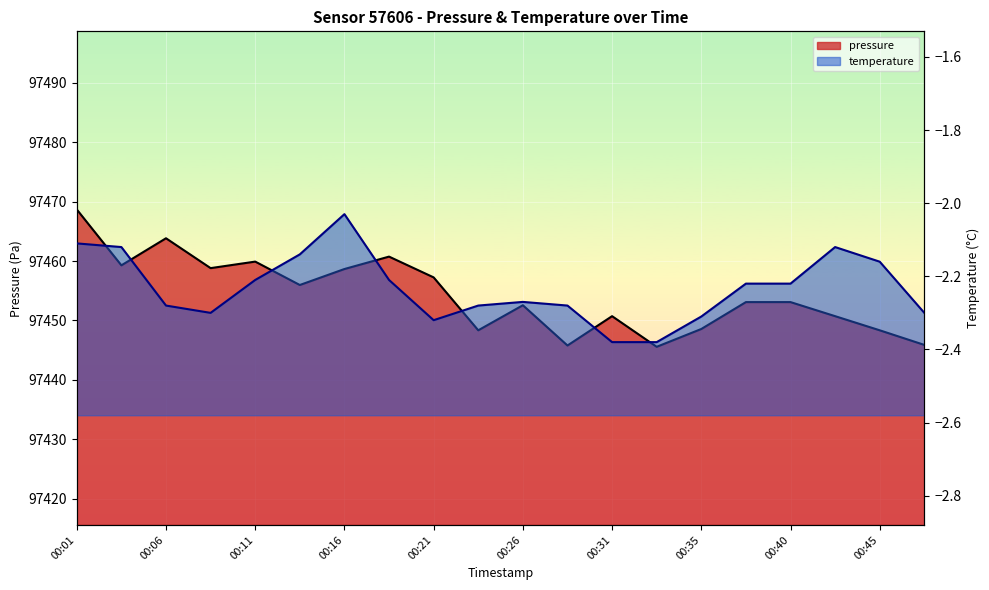

What is the difference between the maximum and second lowest values in the temperature series?

0.4